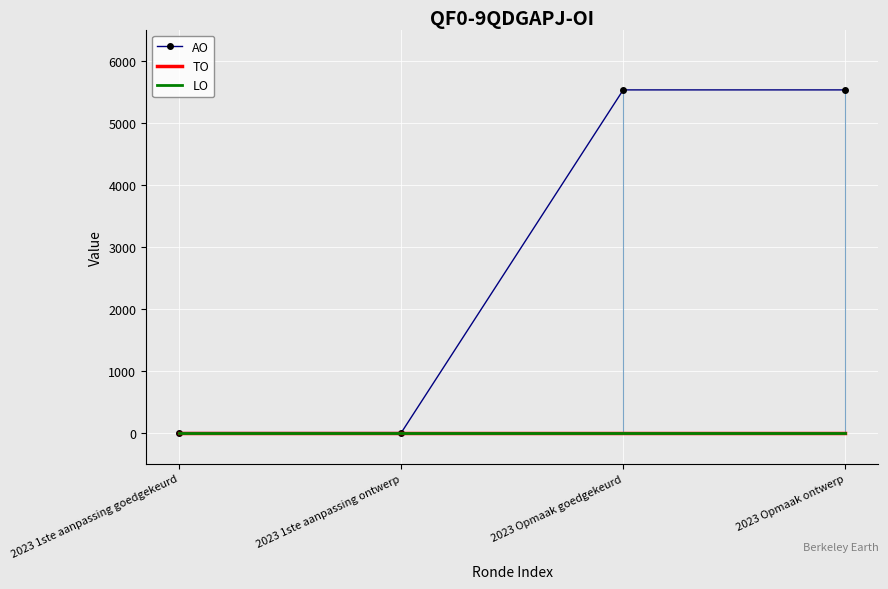

Which has a higher value, 2023 Opmaak ontwerp or 2023 1ste aanpassing goedgekeurd?

2023 Opmaak ontwerp